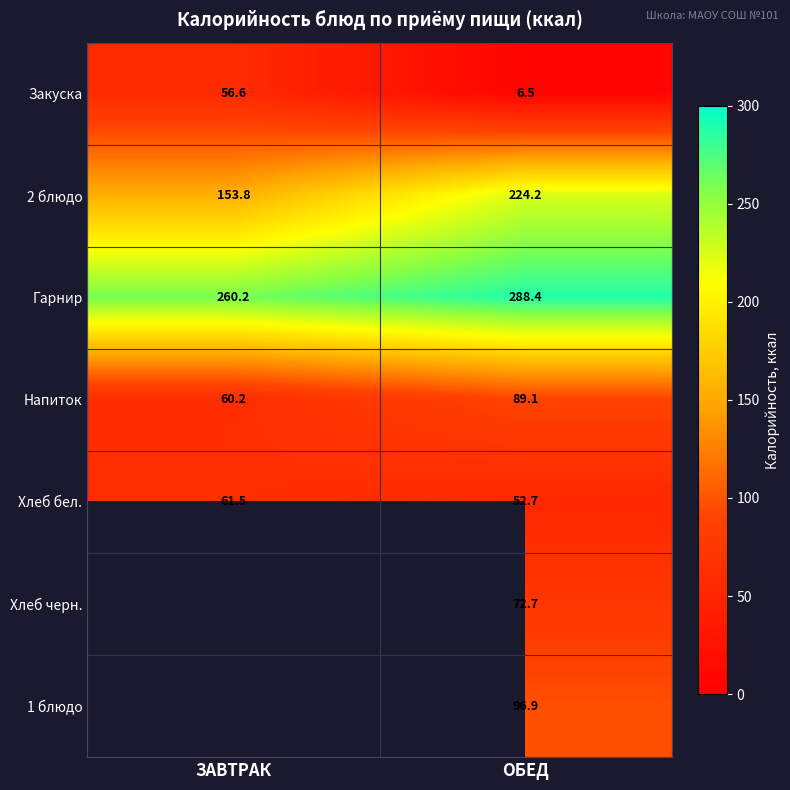

At which category is the sum across all series the highest?

ОБЕД